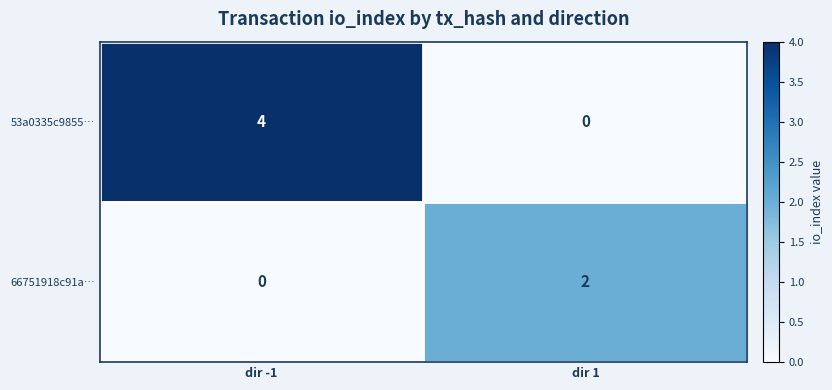

At which category does the chart reach its peak across all series?

dir -1